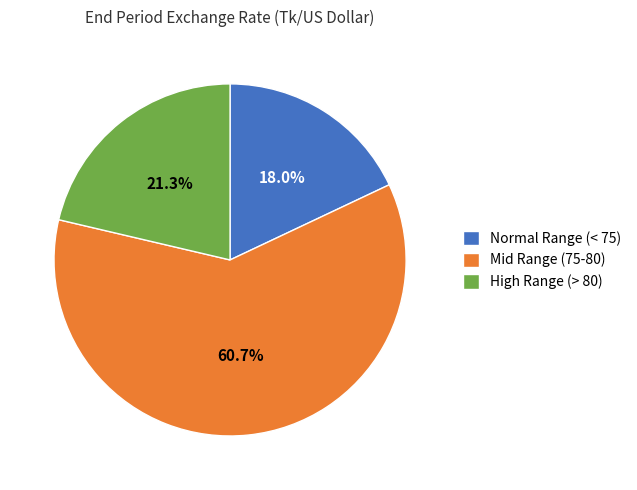

Approximately how many times larger is the value at Normal Range (< 75) compared to Mid Range (75-80)?

0.3